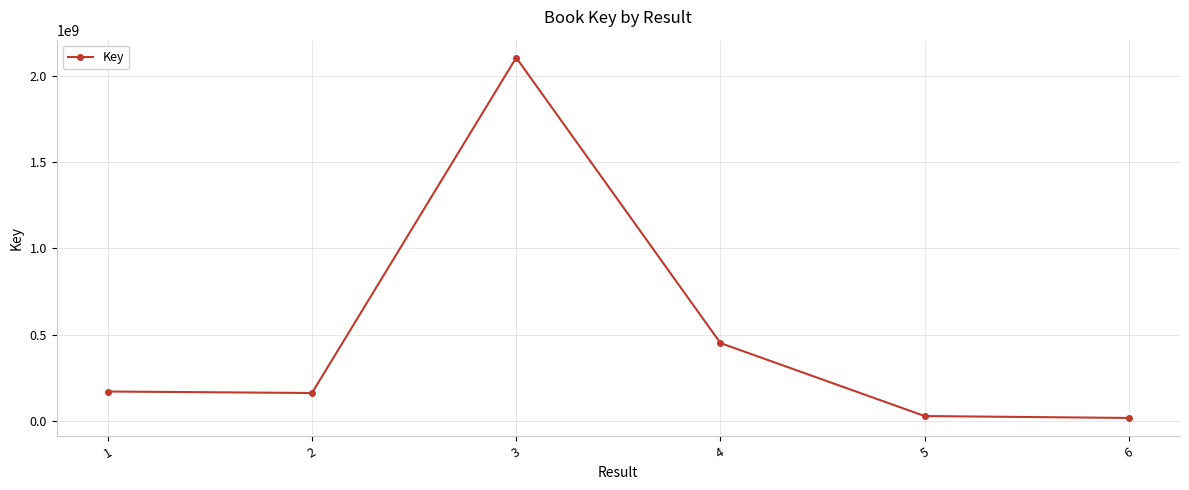

What is the difference between the maximum and minimum values?

2088345191